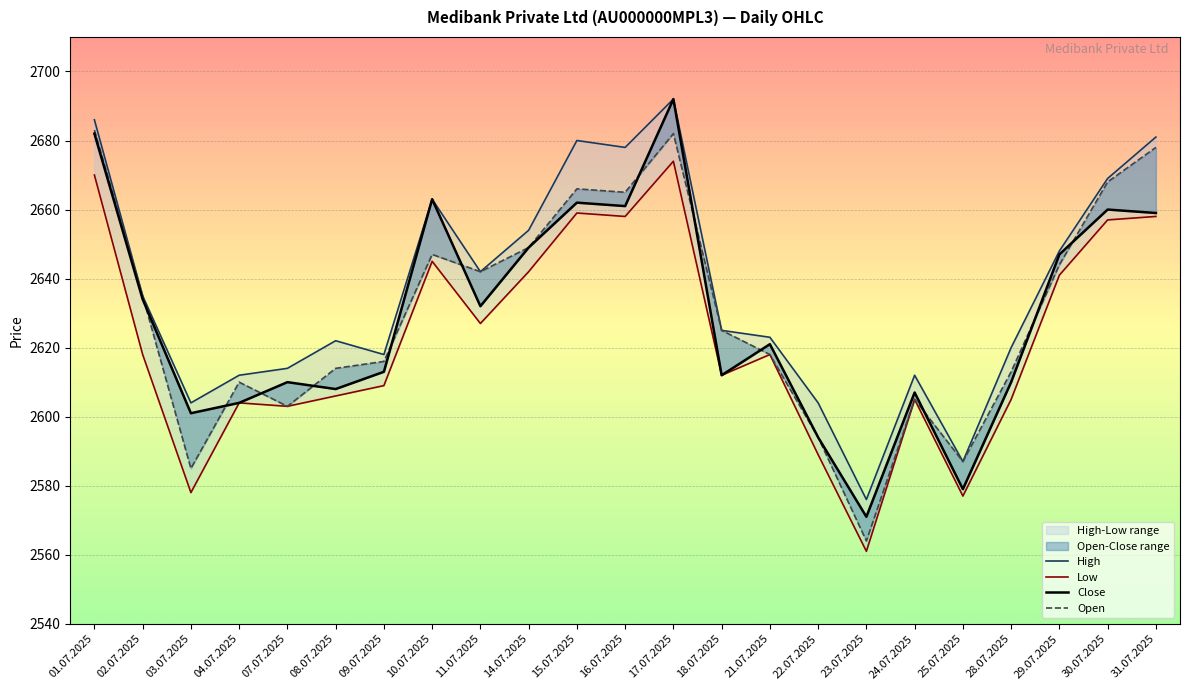

At 08.07.2025, list the series in order from smallest to largest.

Low, Close, Open, High